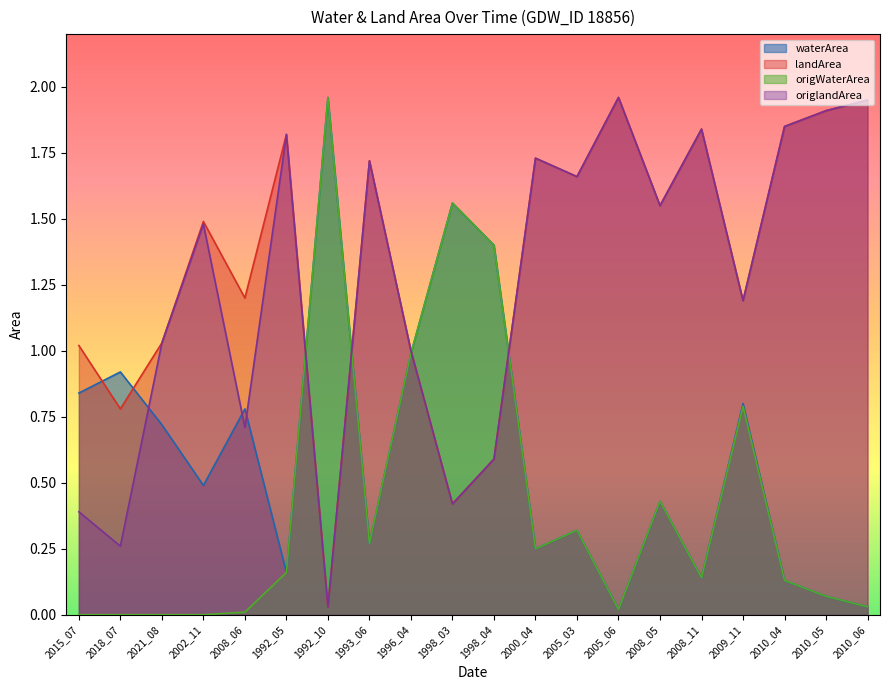

Reading right to left, extract all data points from this chart.

waterArea: 2010_06=0.0	2010_05=0.1	2010_04=0.1	2009_11=0.8	2008_11=0.1	2008_05=0.4	2005_06=0.0	2005_03=0.3	2000_04=0.2	1998_04=1.4	1998_03=1.6	1996_04=1.0	1993_06=0.3	1992_10=2.0	1992_05=0.2	2008_06=0.8	2002_11=0.5	2021_08=0.7	2018_07=0.9	2015_07=0.8
landArea: 2010_06=1.9	2010_05=1.9	2010_04=1.9	2009_11=1.2	2008_11=1.8	2008_05=1.6	2005_06=2.0	2005_03=1.7	2000_04=1.7	1998_04=0.6	1998_03=0.4	1996_04=1.0	1993_06=1.7	1992_10=0.0	1992_05=1.8	2008_06=1.2	2002_11=1.5	2021_08=1.0	2018_07=0.8	2015_07=1.0
origWaterArea: 2010_06=0.0	2010_05=0.1	2010_04=0.1	2009_11=0.8	2008_11=0.1	2008_05=0.4	2005_06=0.0	2005_03=0.3	2000_04=0.2	1998_04=1.4	1998_03=1.6	1996_04=1.0	1993_06=0.3	1992_10=2.0	1992_05=0.2	2008_06=0.0	2002_11=0.0	2021_08=0.0	2018_07=0.0	2015_07=0.0
origlandArea: 2010_06=1.9	2010_05=1.9	2010_04=1.9	2009_11=1.2	2008_11=1.8	2008_05=1.6	2005_06=2.0	2005_03=1.7	2000_04=1.7	1998_04=0.6	1998_03=0.4	1996_04=1.0	1993_06=1.7	1992_10=0.0	1992_05=1.8	2008_06=0.7	2002_11=1.5	2021_08=1.0	2018_07=0.3	2015_07=0.4